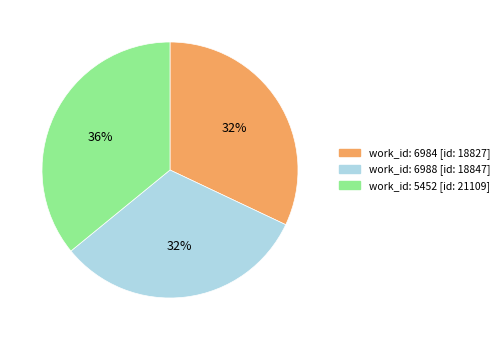

How many slices are in this pie chart?

3